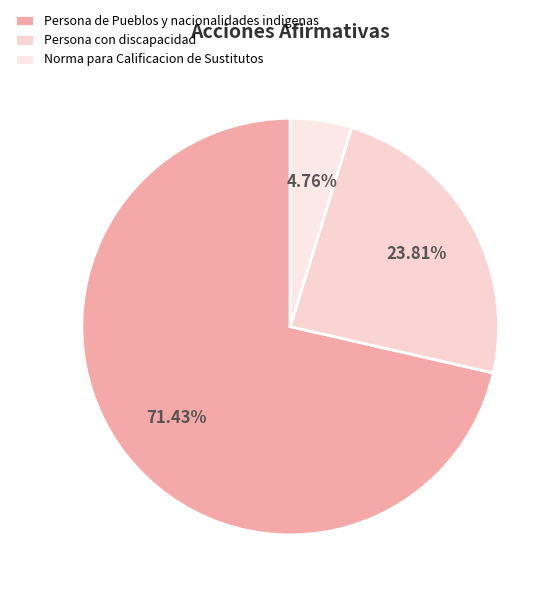

What is the ratio of the value at Persona con discapacidad to the value at Persona de Pueblos y nacionalidades indigenas?

0.3